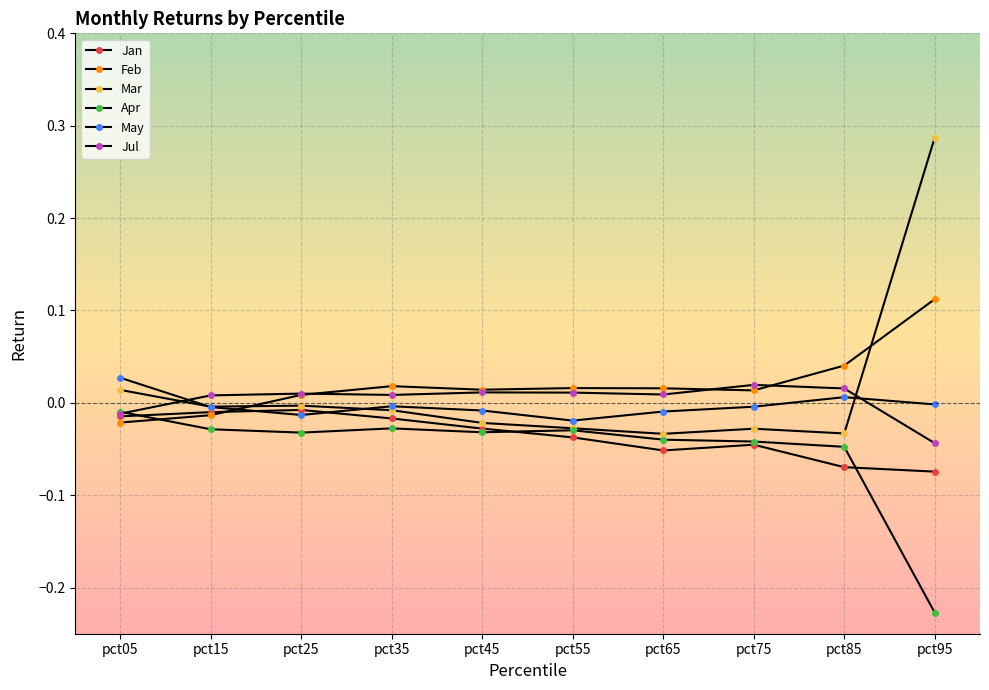

Where does the Jul series first go above 0?

pct15